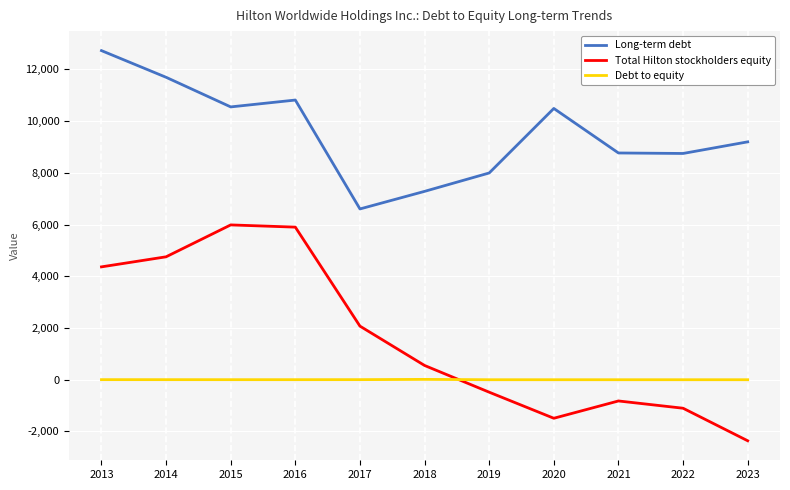

True or false: Total Hilton stockholders equity has a value of 1350.8 at 2017.

False